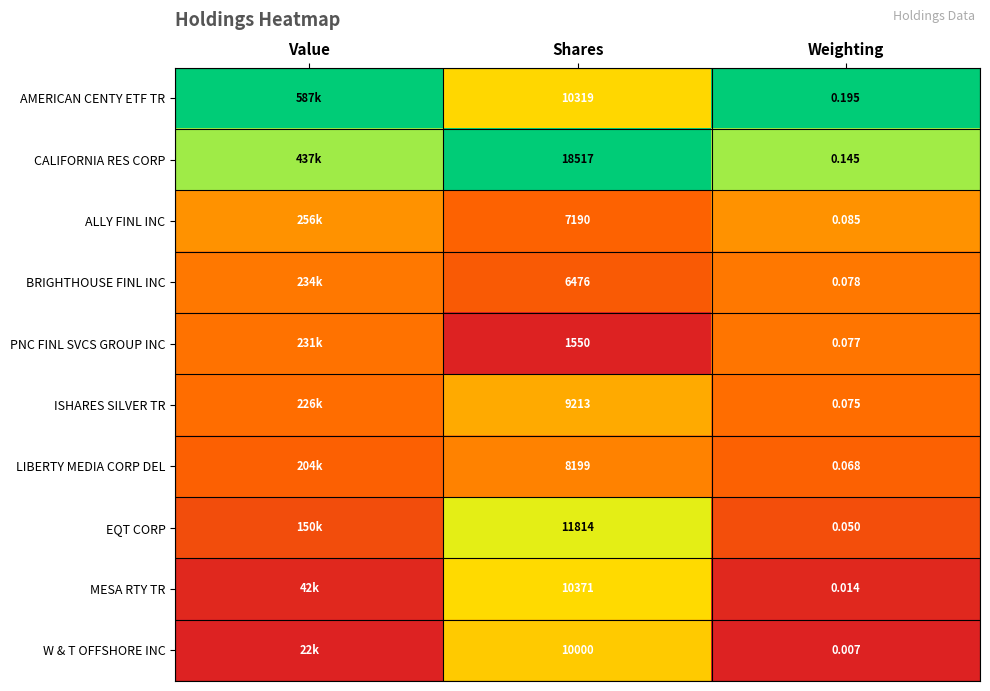

Between Shares and Weighting, which series saw the biggest shift?

CALIFORNIA RES CORP